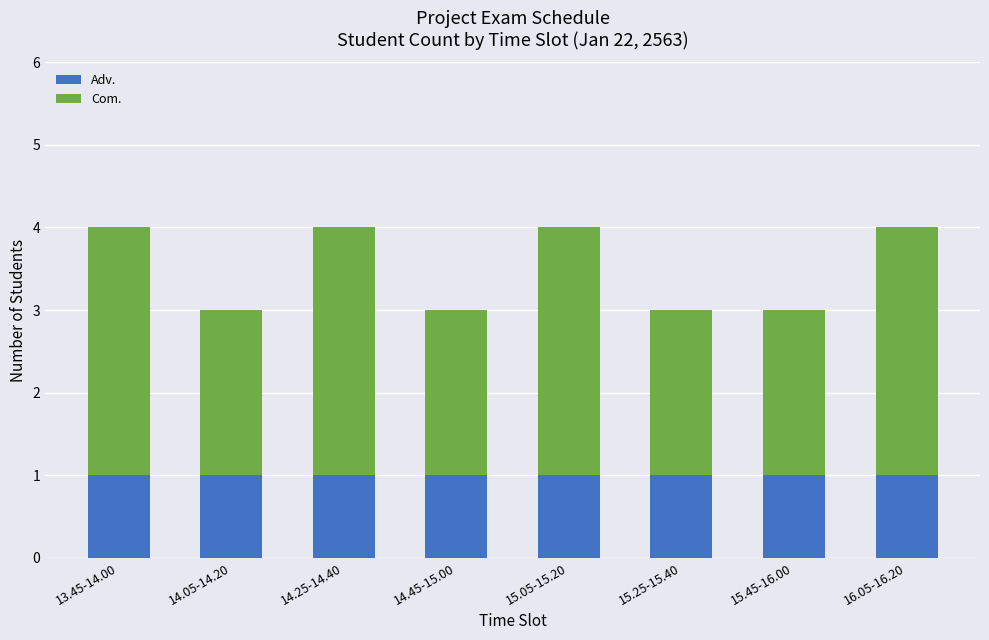

Is it true that Adv. equals 0 at 13.45-14.00?

False